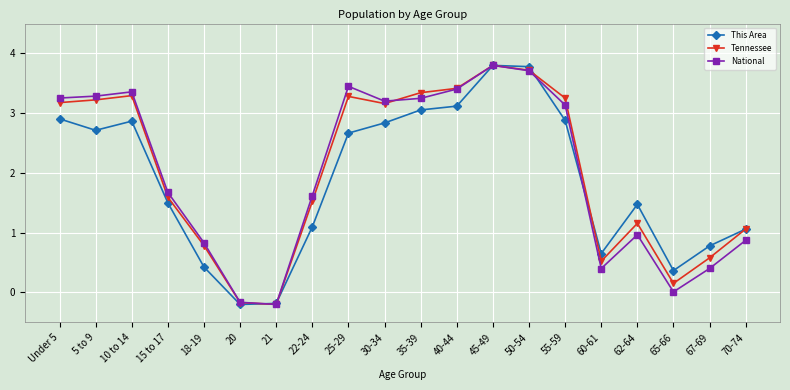

How many categories are shown in the chart?

20